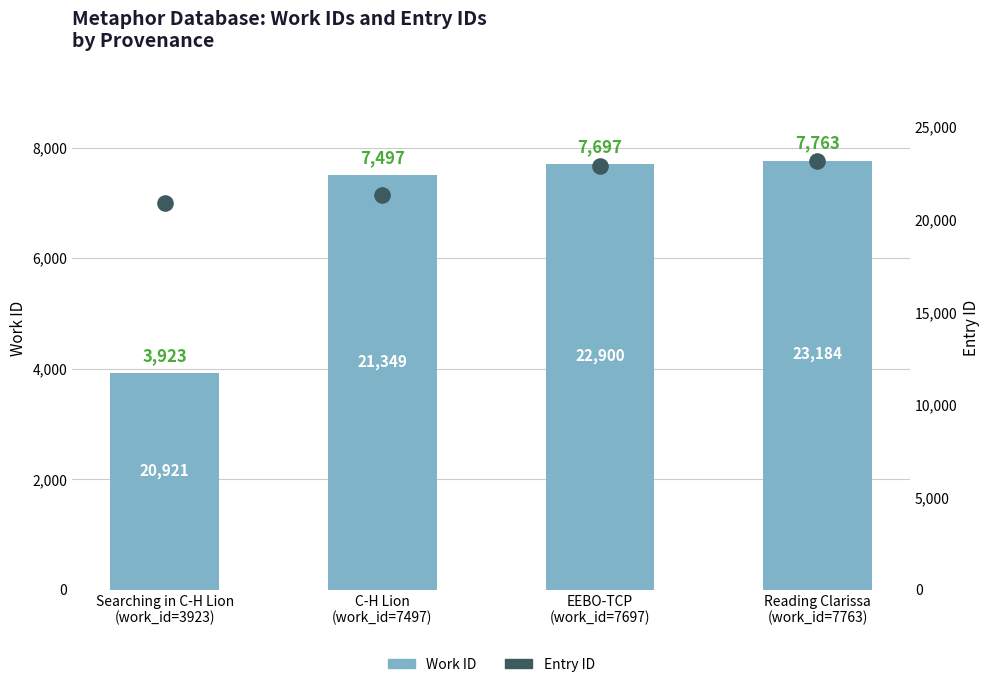

What are all the series names shown in the legend?

Work ID, Entry ID